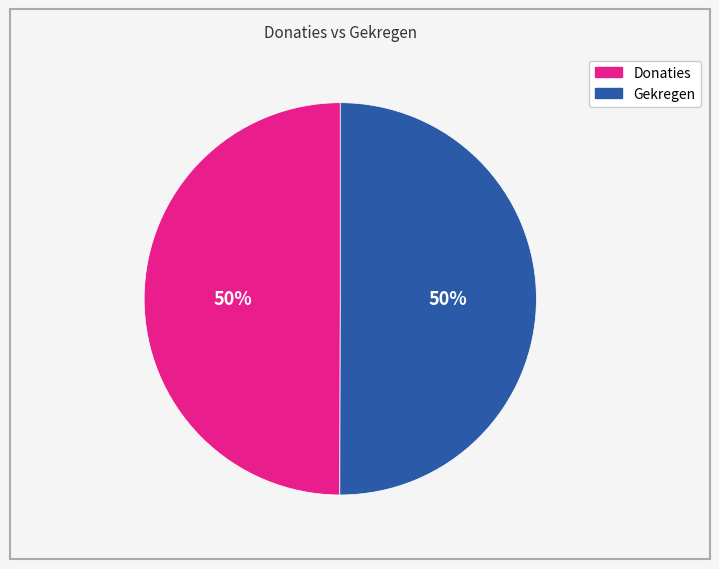

To the nearest percent, what is the average slice percentage?

50%